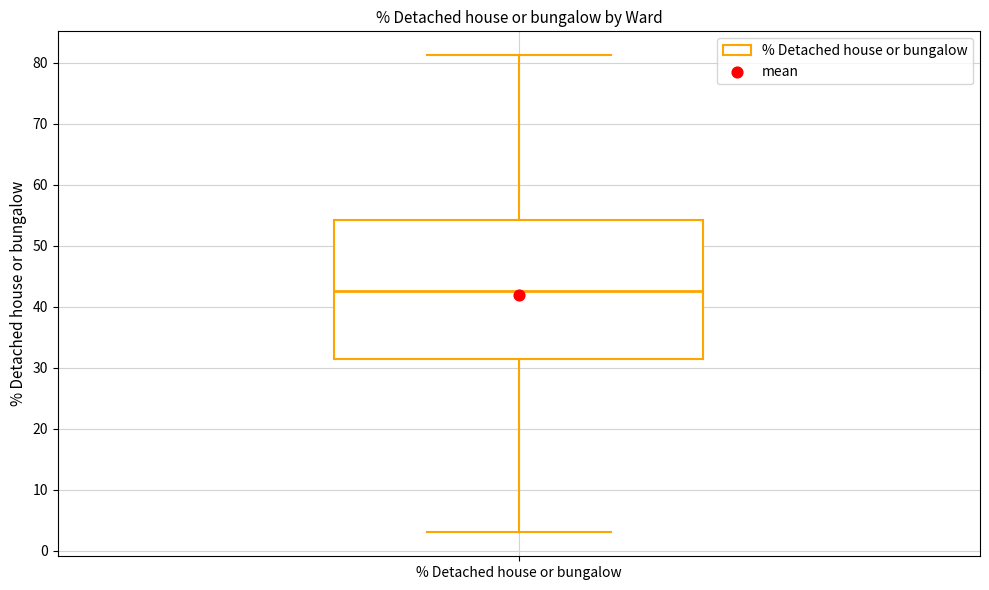

Read this box plot against the y-axis: the position of the median line, the range covered by the box, and the ends of both whiskers. The values are not printed on the chart, so give them approximately, as read against the axis.

median 43, box 31 to 54, whiskers 3 to 81